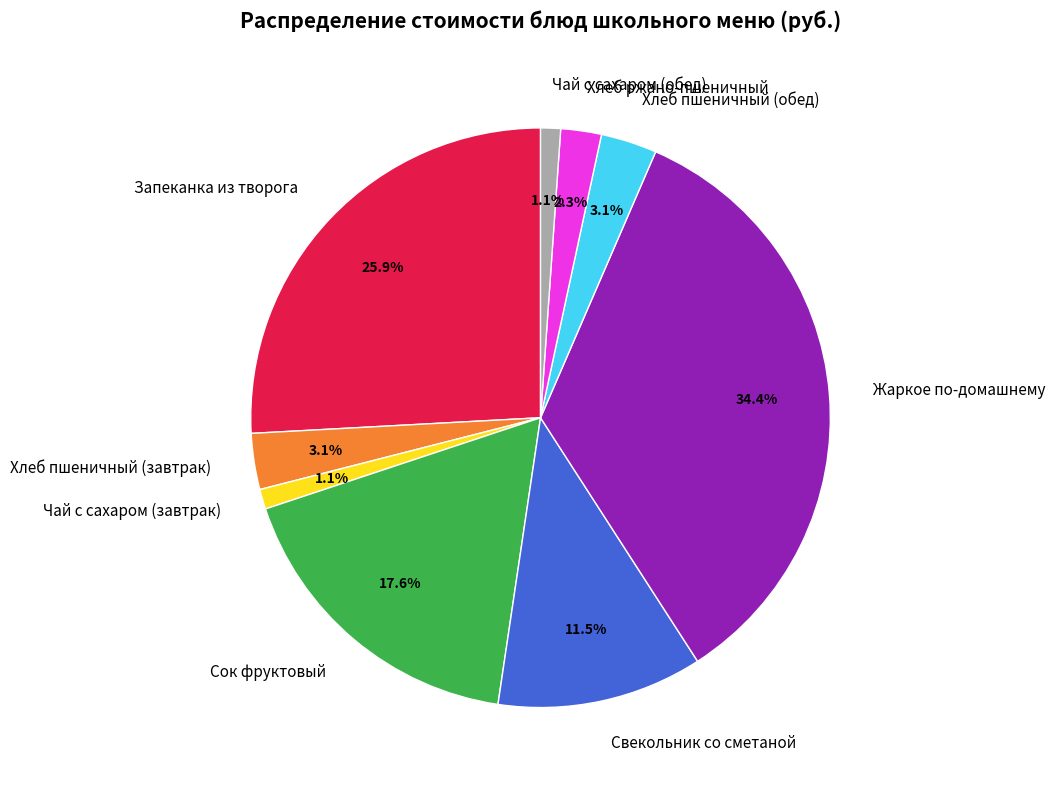

Which has a higher value, Хлеб пшеничный (обед) or Чай с сахаром (завтрак)?

Хлеб пшеничный (обед)